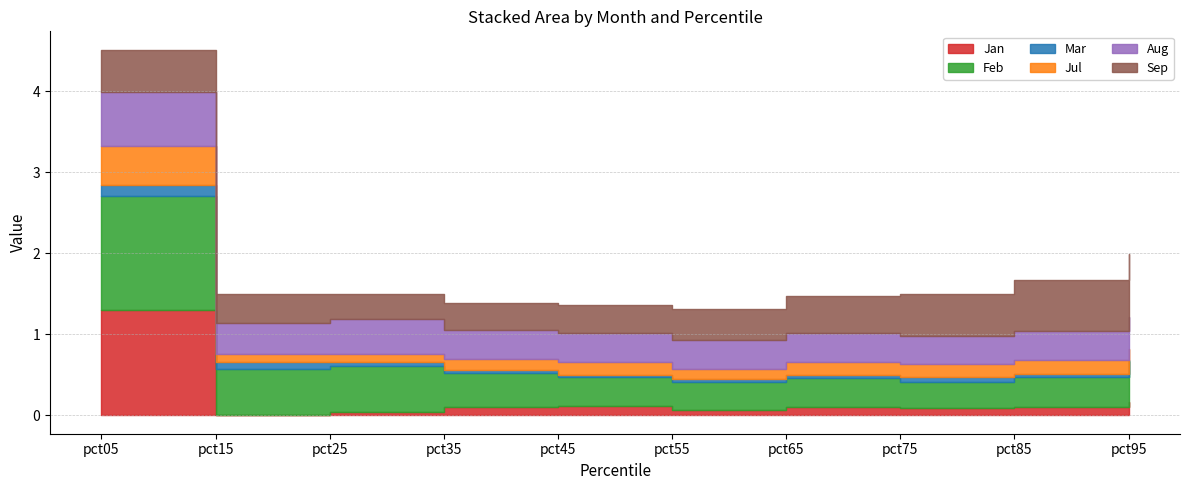

List the labels in order of Jul value, largest first.

pct05, pct85, pct75, pct45, pct65, pct95, pct35, pct55, pct15, pct25